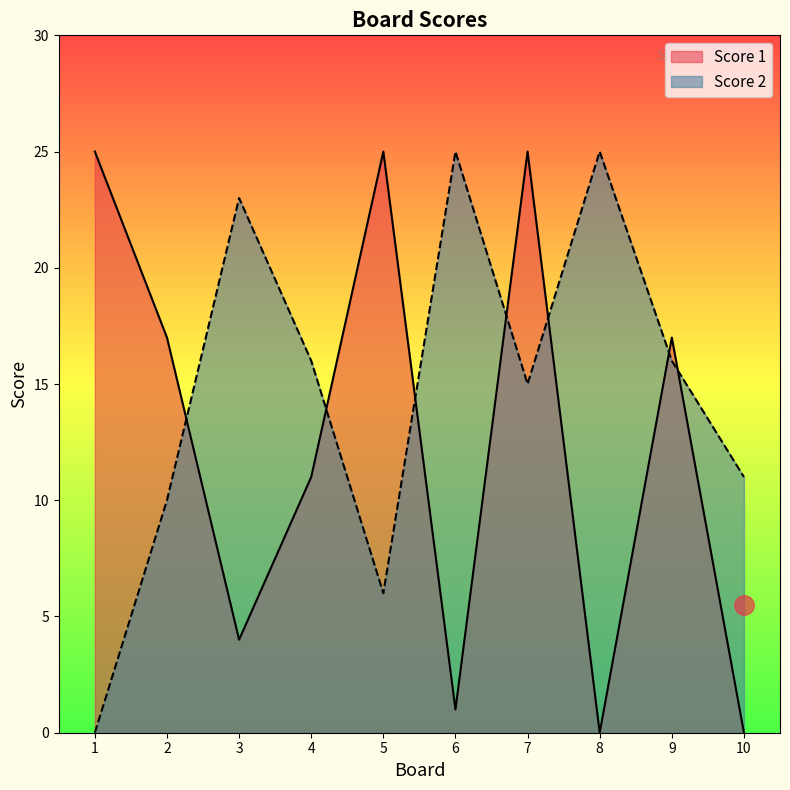

Reading right to left, list all the values displayed in this chart.

Score 2: 11	16	25	15	25	6	16	23	10	0
Score 1: 0	17	0	25	1	25	11	4	17	25